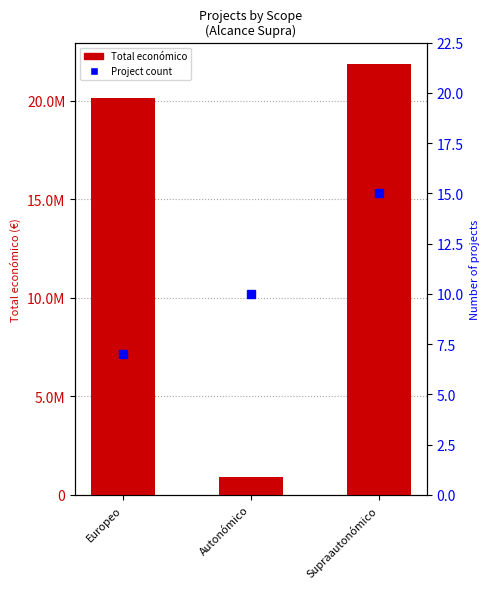

What position from the left is Supraautonómico?

3